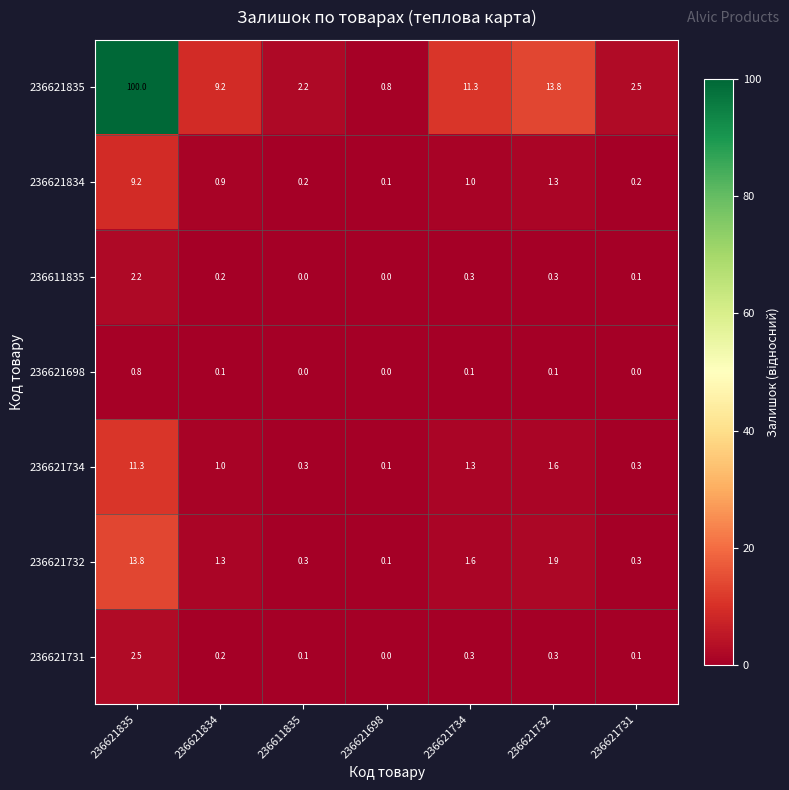

What is the spread (max minus min) of values at 236621734?

11.2